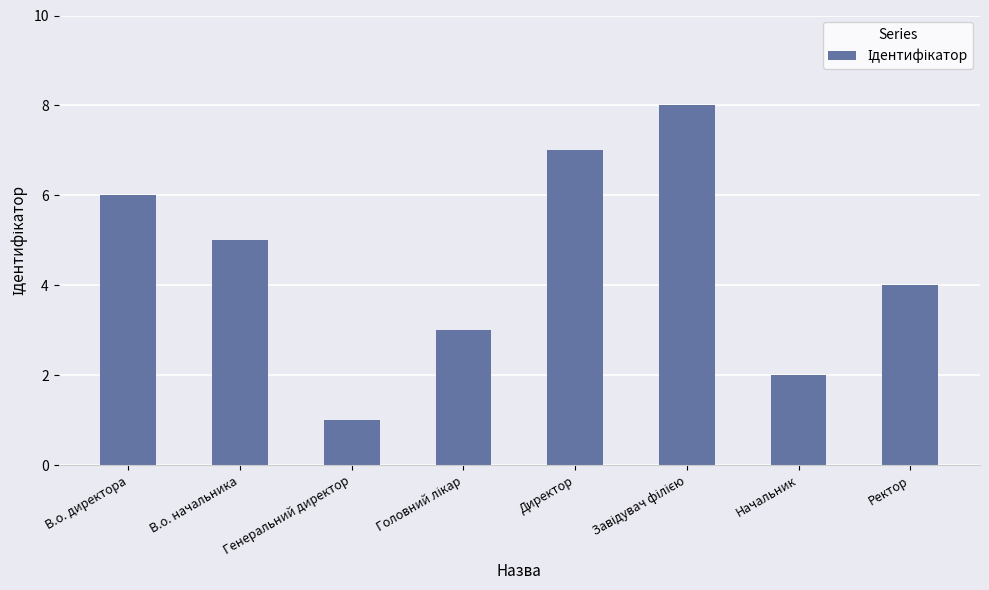

Which category has the lowest value across all series?

Генеральний директор